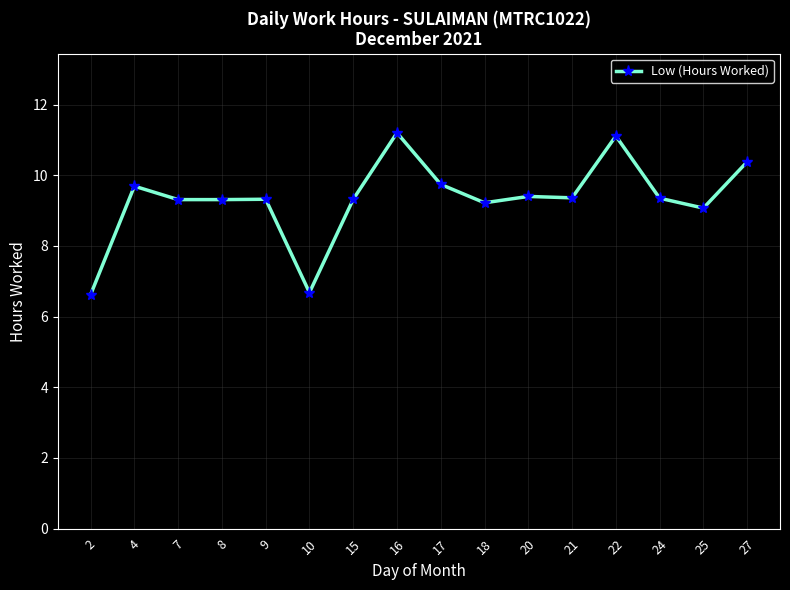

True or false: the data has more than 2 interior local peaks.

True